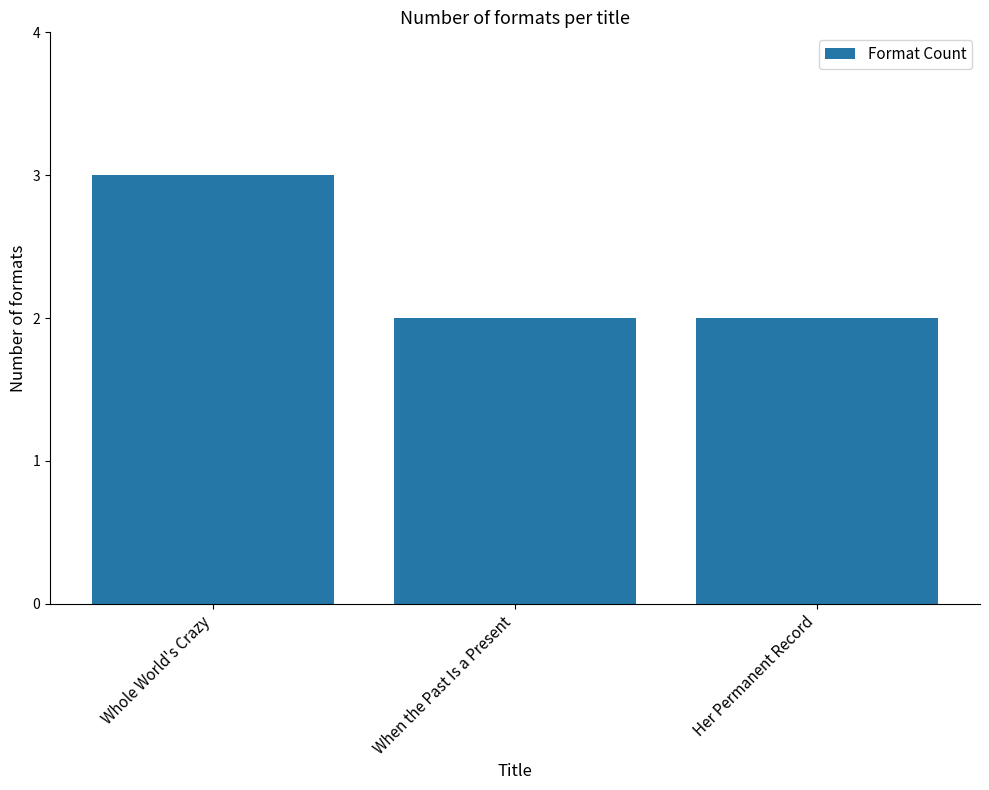

Which label corresponds to the largest value in the chart?

Whole World's Crazy